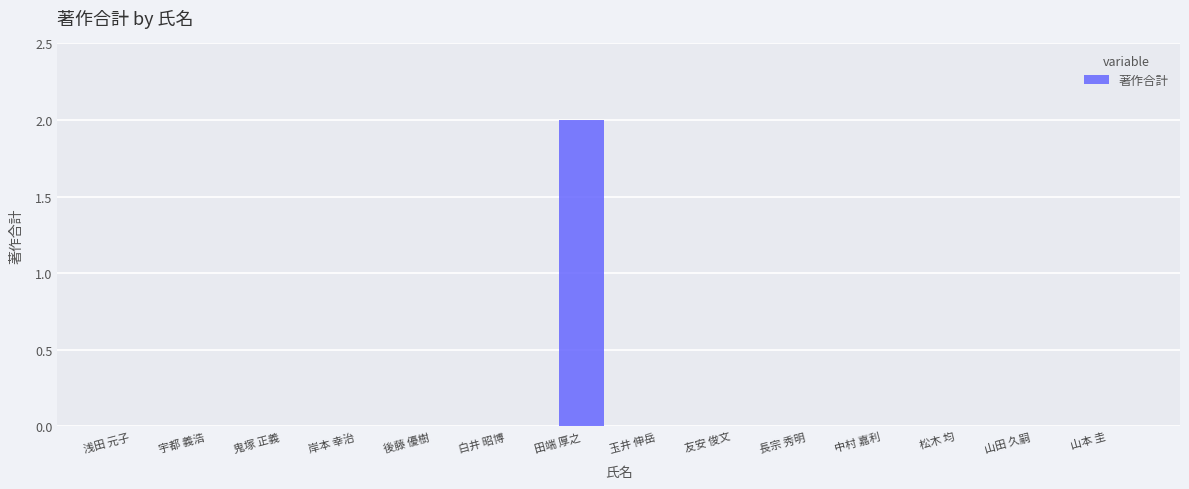

At which category does the chart reach its peak across all series?

田端 厚之